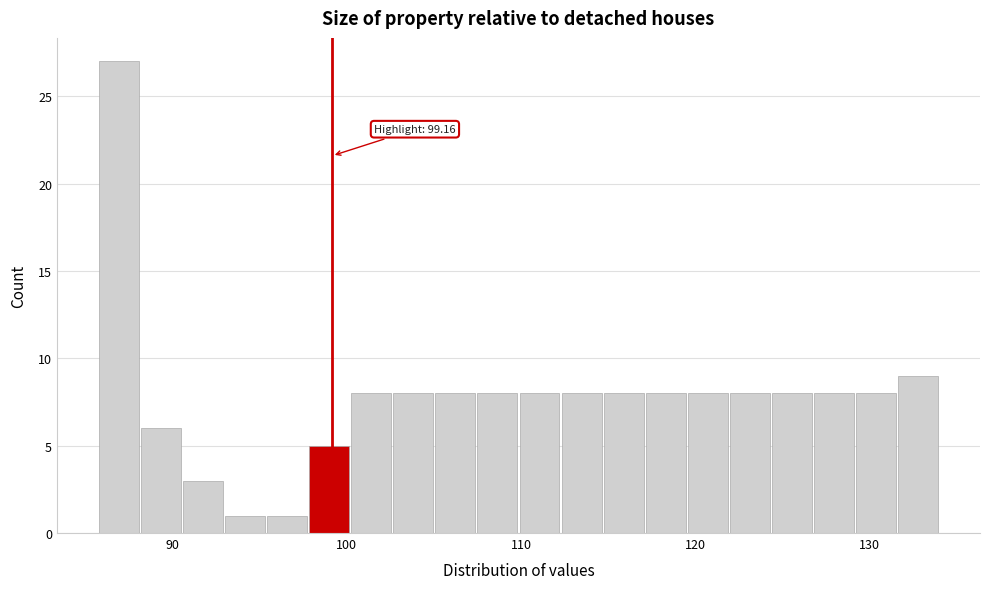

Around what value on the x-axis is the tallest bar? Give the approximate position of its centre, as read against the axis.

87